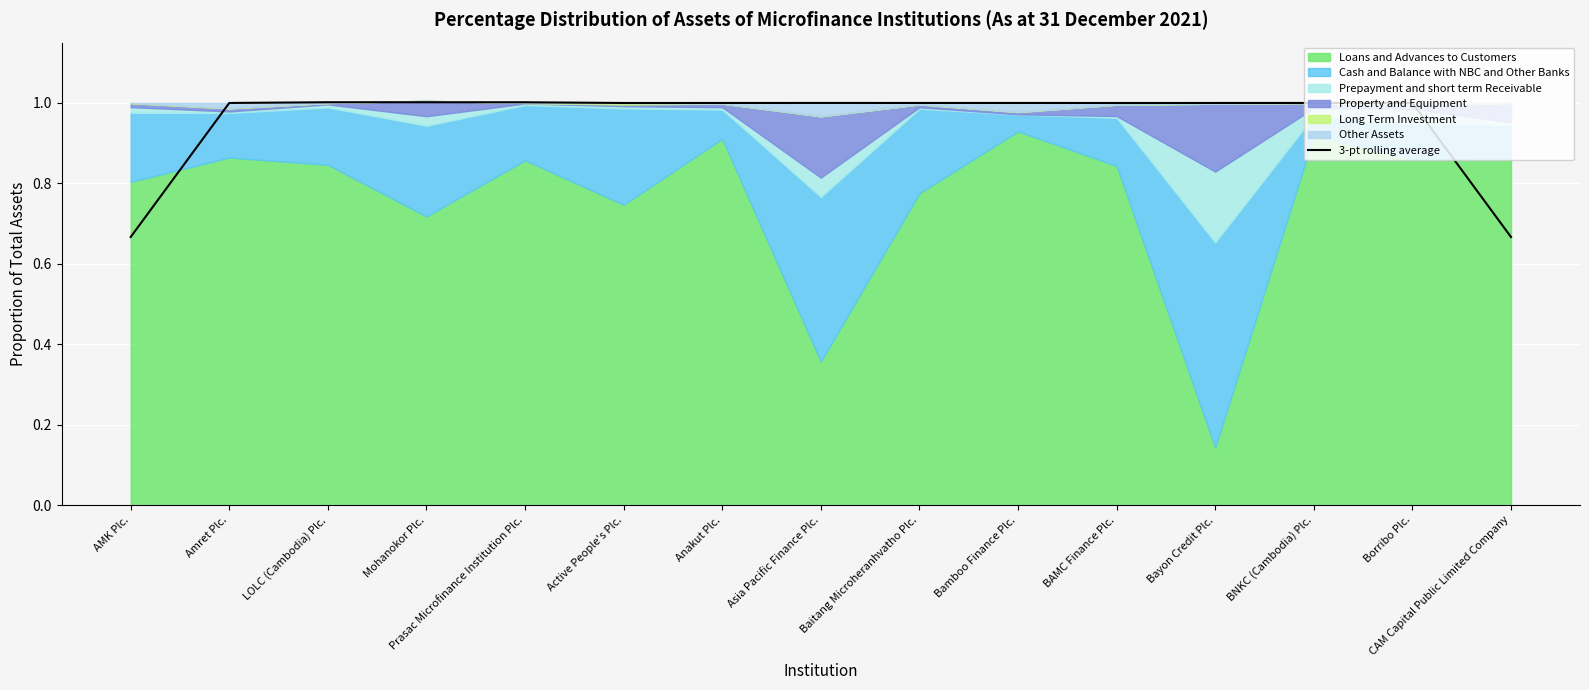

What is the label of the 14th point from the left?

Borribo Plc.